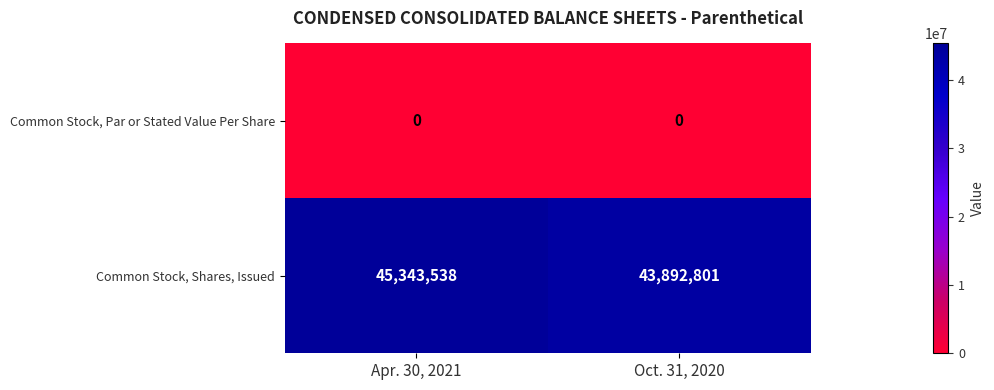

What value does the Common Stock, Shares, Issued series have at Apr. 30, 2021, to the nearest 10?

45343540